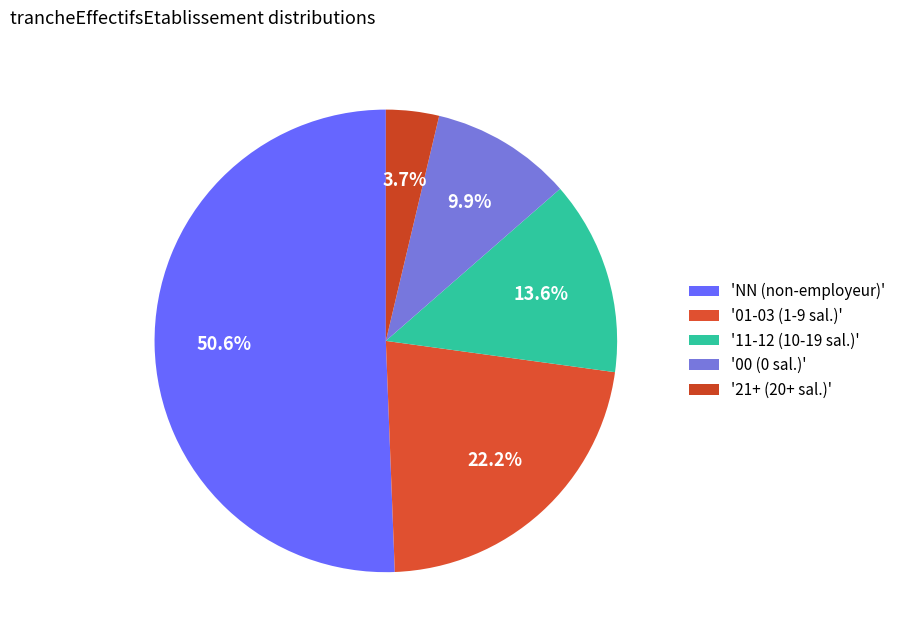

To the nearest percent, what is the difference between the largest and smallest slice percentages?

47%